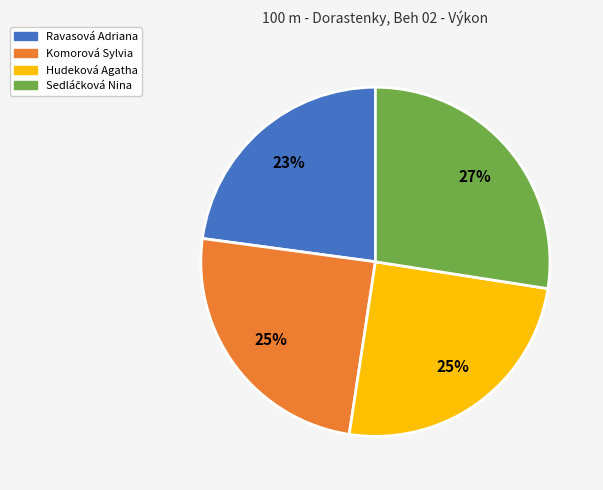

What percentage is the Komorová Sylvia slice, to the nearest percent?

25%